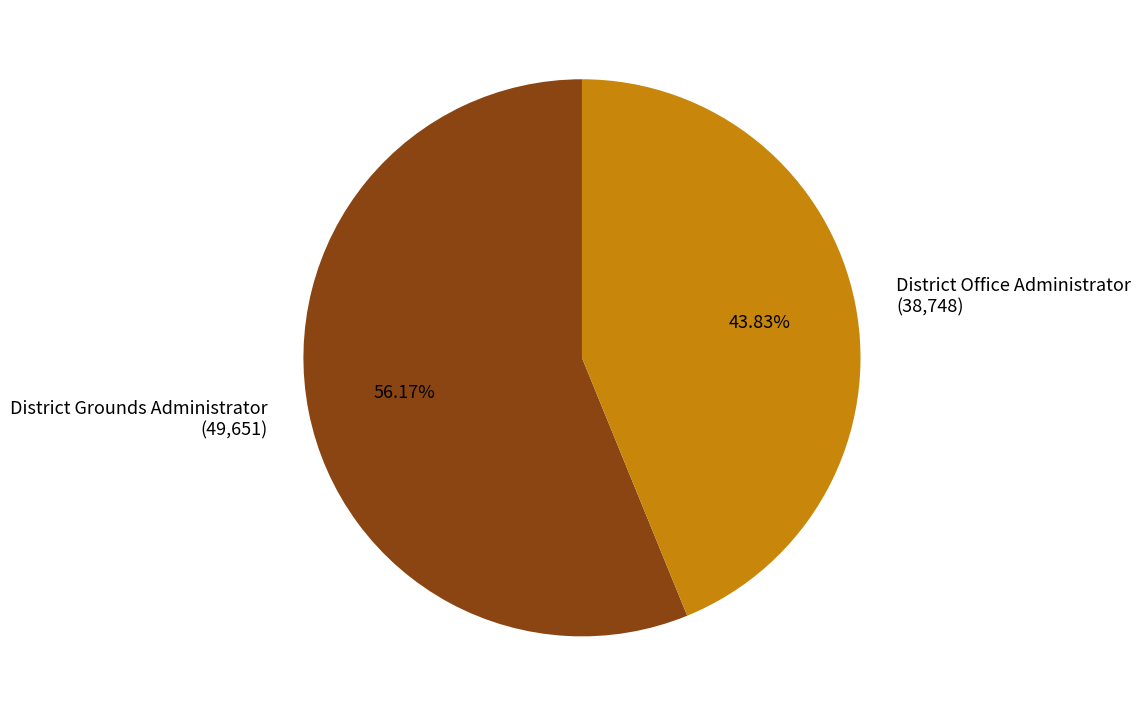

How many slices are in this pie chart?

2